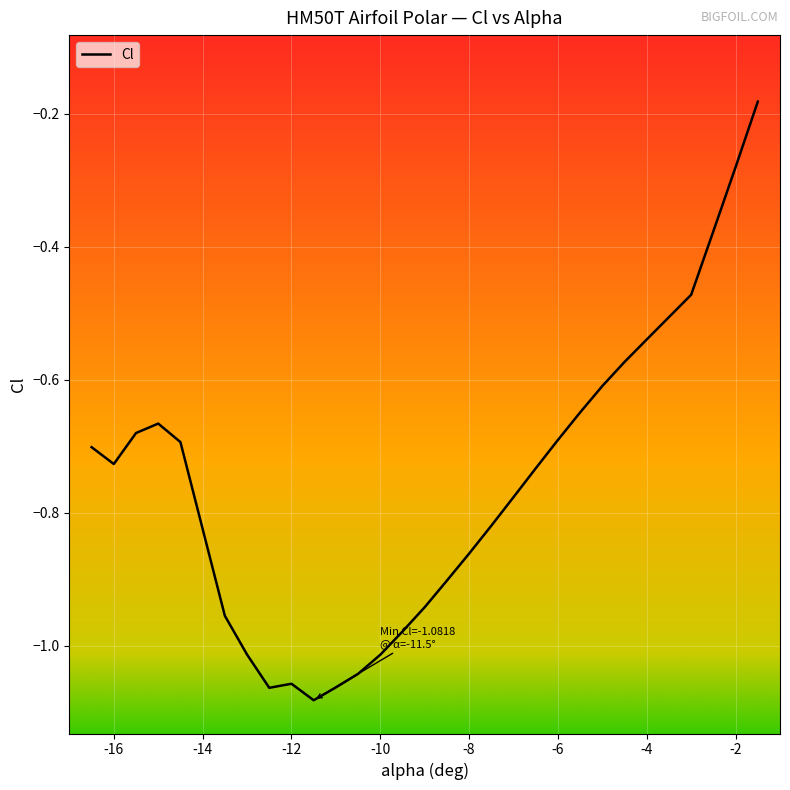

Reading right to left, transcribe all the data shown in this chart.

-0.2	-0.3	-0.4	-0.5	-0.5	-0.5	-0.6	-0.6	-0.6	-0.7	-0.7	-0.8	-0.8	-0.9	-0.9	-0.9	-1.0	-1.0	-1.0	-1.1	-1.1	-1.1	-1.1	-1.0	-1.0	-0.7	-0.7	-0.7	-0.7	-0.7